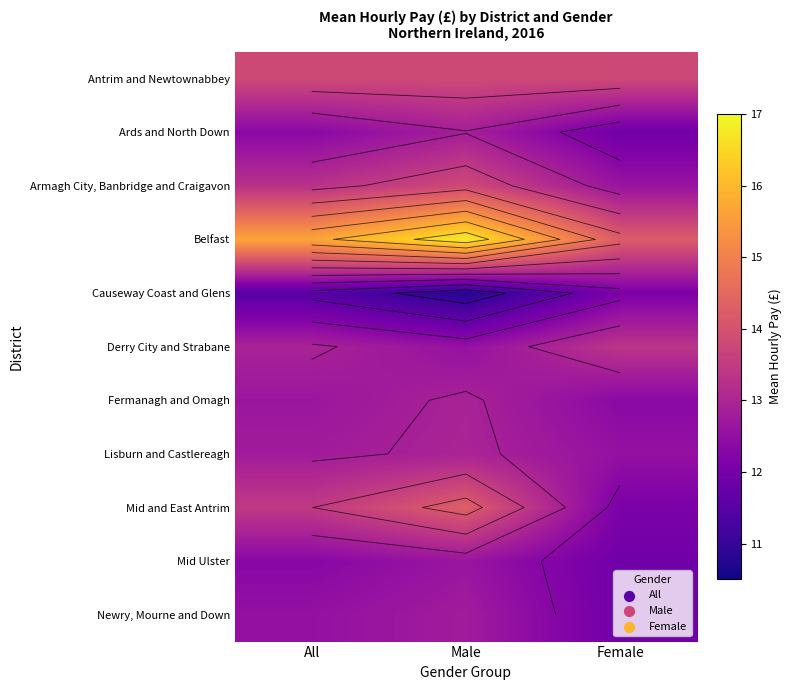

The Derry City and Strabane series shows 12.9 at All. True or false?

True